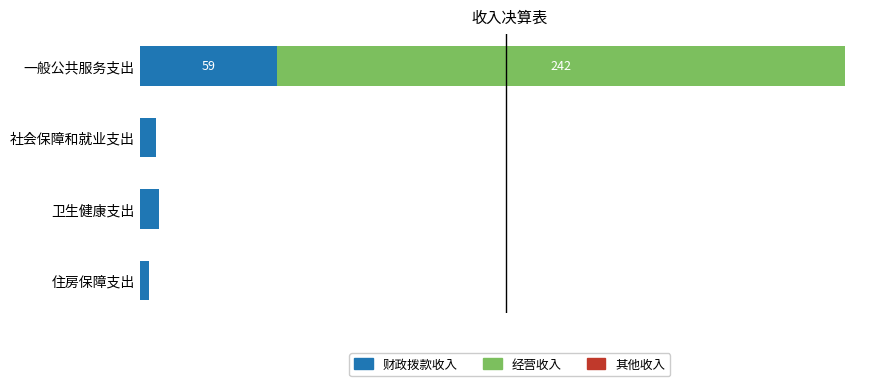

At how many categories does at least one series exceed 192?

1